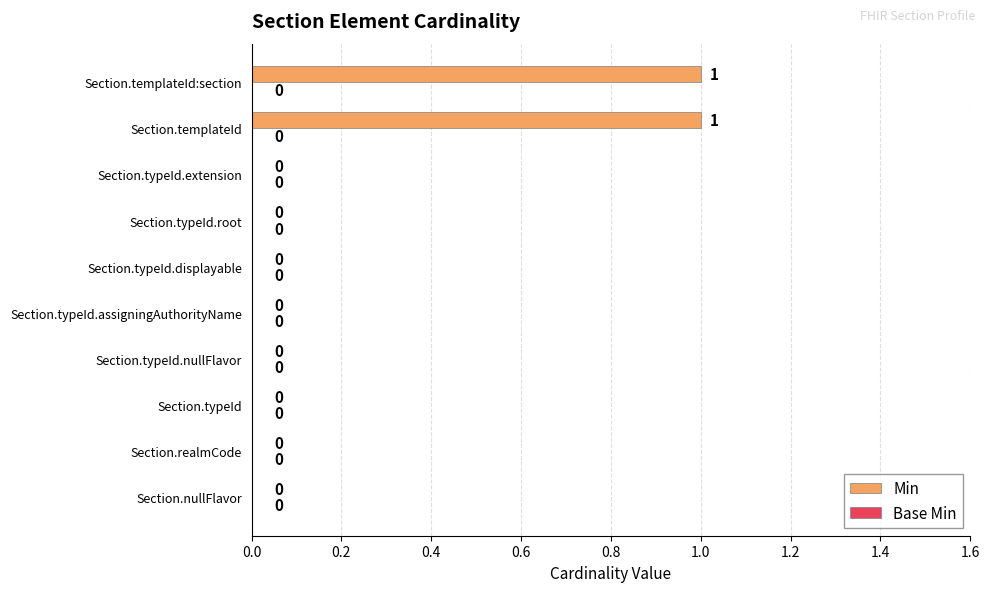

The chart shows a value of 1 at Section.typeId.displayable. True or false?

False